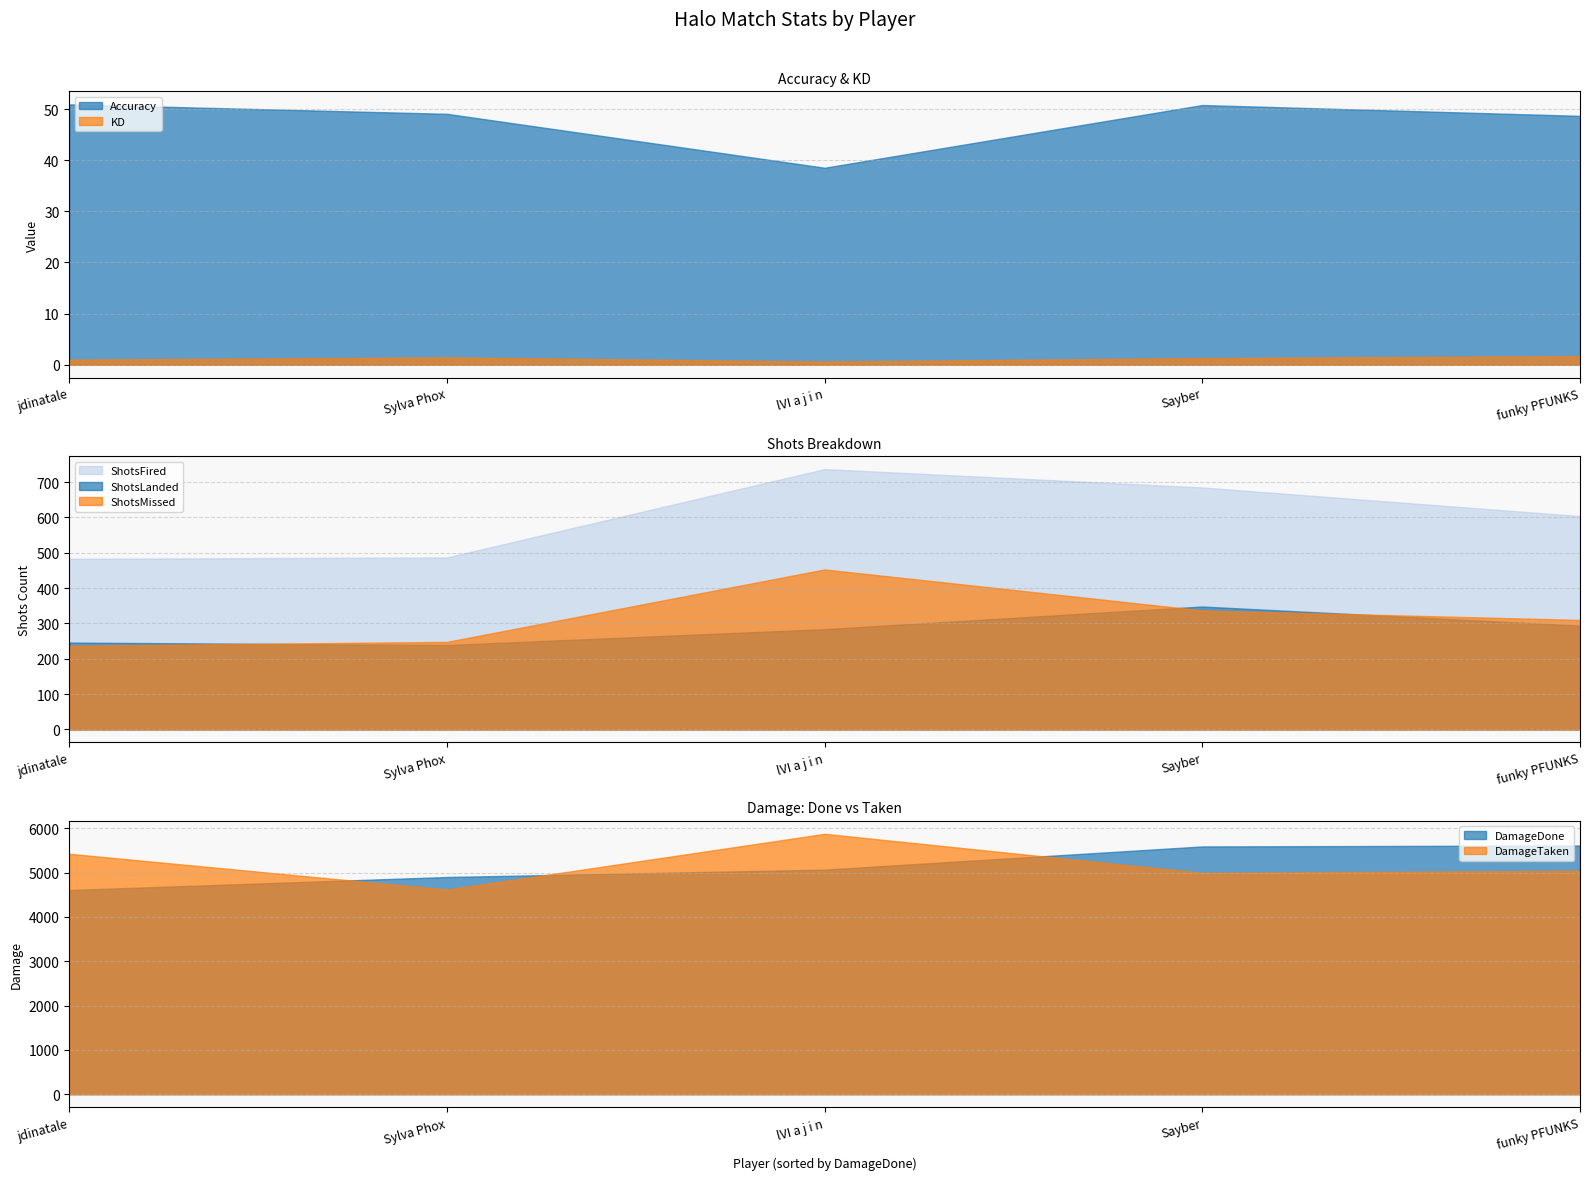

What is the smallest value displayed?

0.6